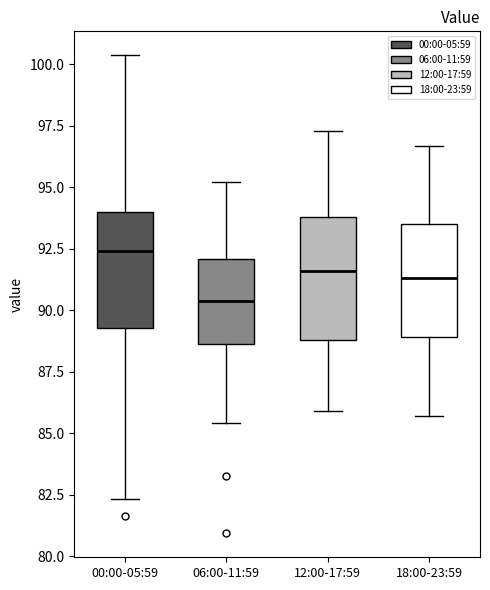

Reading left to right, transcribe this box plot: for each box, give where its median line is, the range the box spans, and where its two whiskers end, as read against the y-axis. The values are not printed on the chart, so give them approximately, as read against the axis.

00:00-05:59: median 92.5, box 89.5 to 94.0, whiskers 82.5 to 100.5
06:00-11:59: median 90.5, box 88.5 to 92.0, whiskers 85.5 to 95.0
12:00-17:59: median 91.5, box 89.0 to 94.0, whiskers 86.0 to 97.5
18:00-23:59: median 91.5, box 89.0 to 93.5, whiskers 85.5 to 96.5